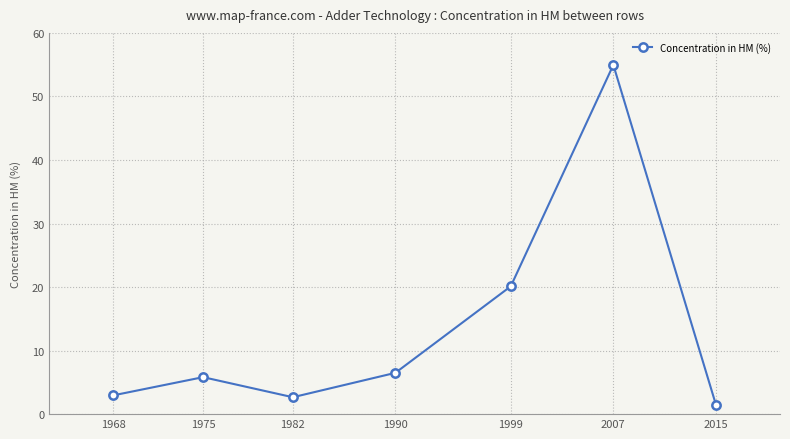

True or false: the data shows 1.5 at 2015.

True